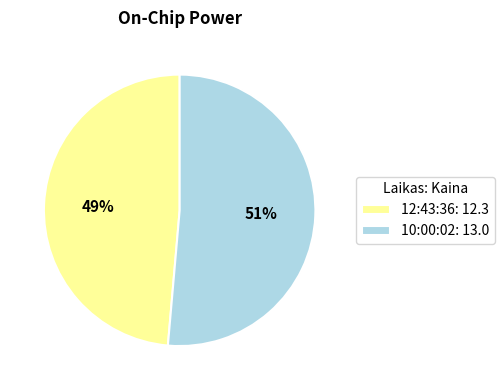

Rank the categories by value from lowest to highest.

12:43:36, 10:00:02